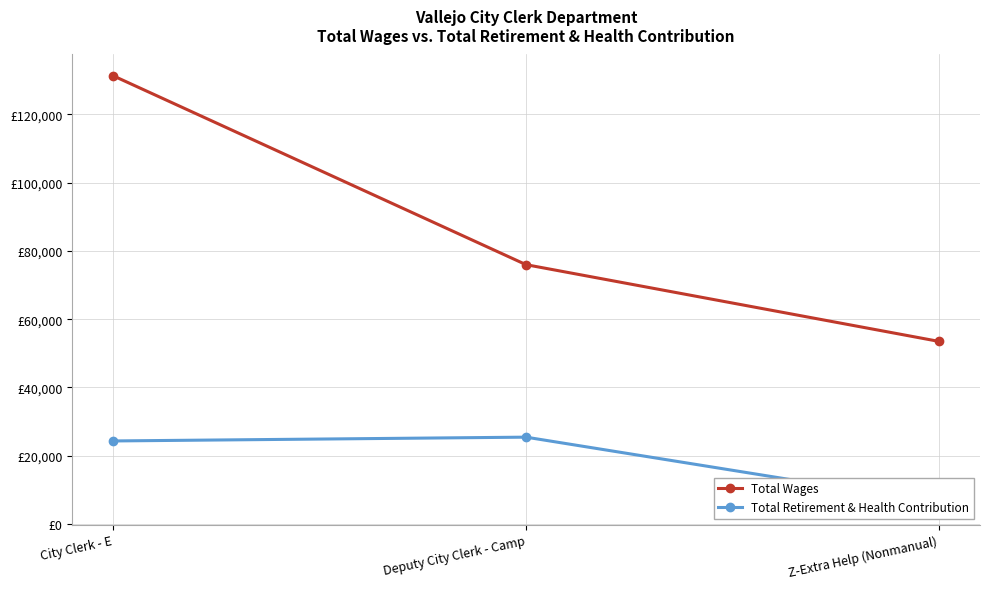

What are all the series names shown in the legend?

Total Wages, Total Retirement & Health Contribution